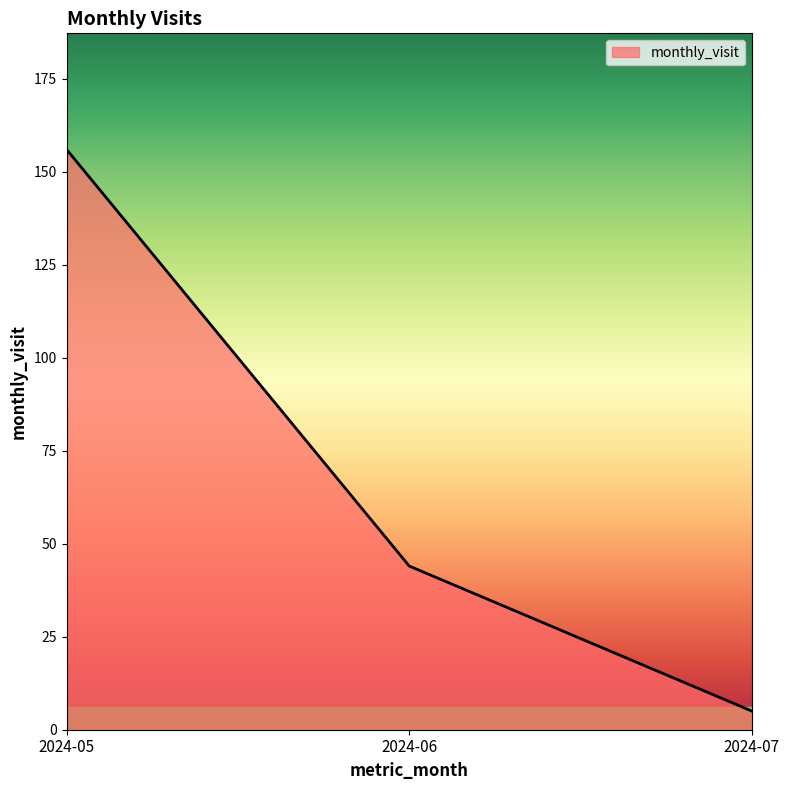

What is the sum of all values?

205